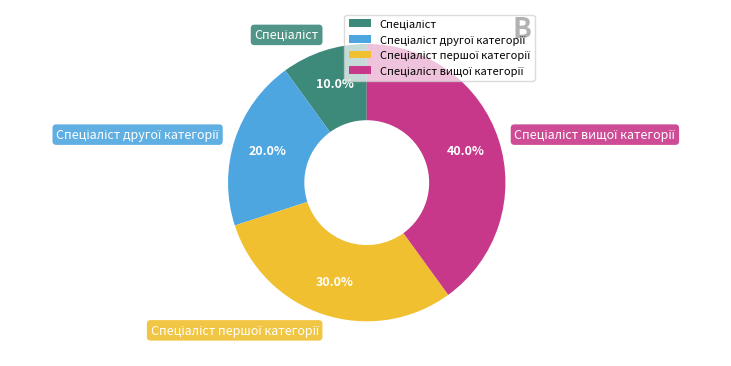

Is there any slice that represents more than half of the pie?

No